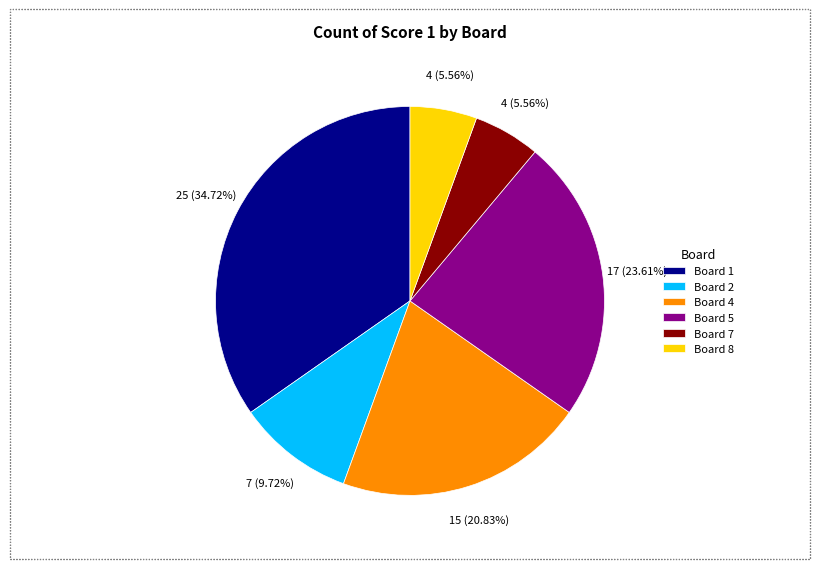

Does any single category account for the majority?

No